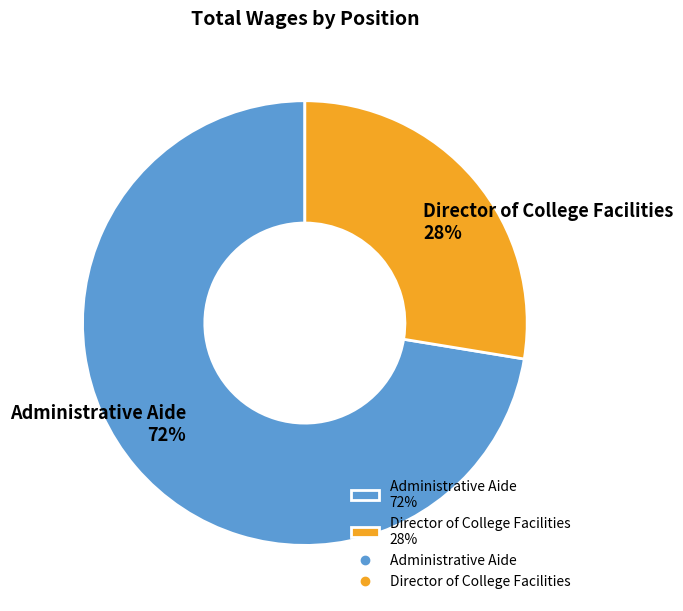

Is the sum of Director of College Facilities and Administrative Aide greater than half?

Yes